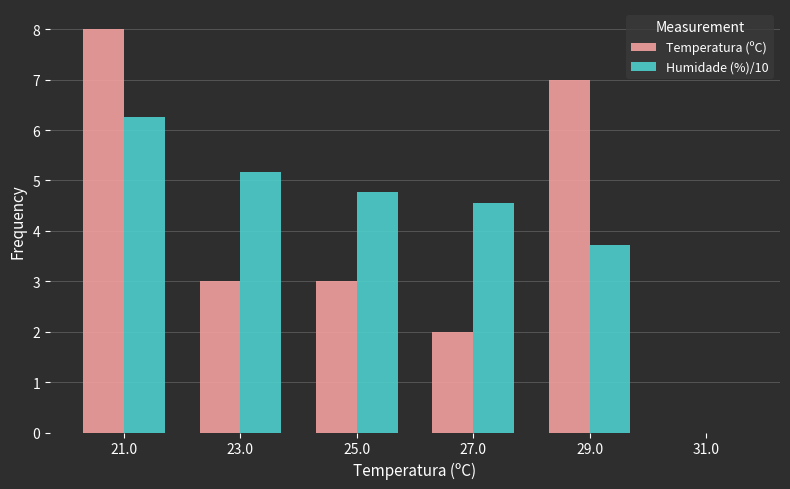

Which series has the largest total across all categories?

Humidade (%)/10